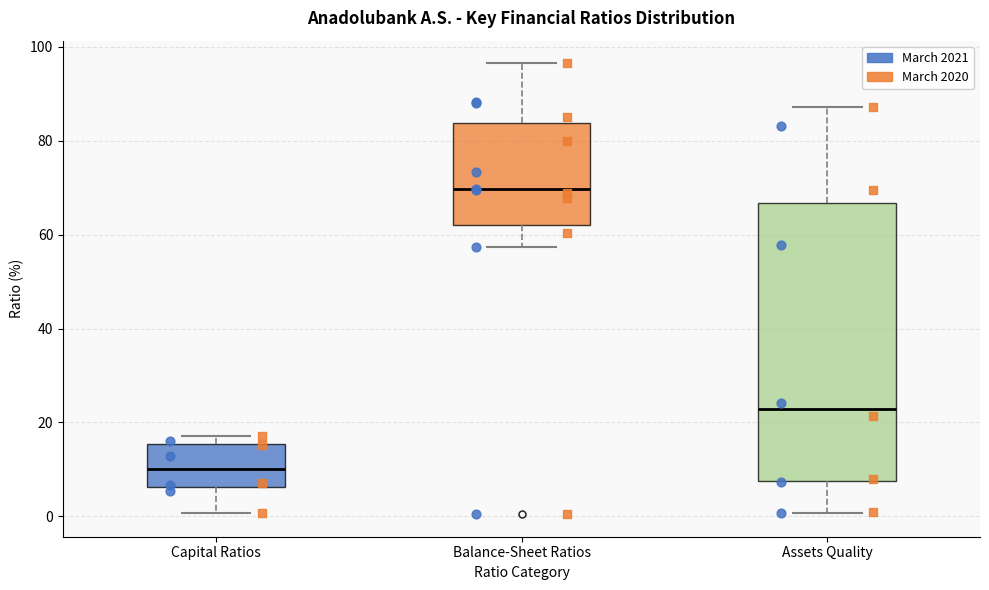

Reading left to right, read every box against the y-axis: the position of its median line, the range the box covers, and the ends of its whiskers. The values are not printed on the chart, so give them approximately, as read against the axis.

Capital Ratios: median 10, box 6 to 16, whiskers 0 to 18
Balance-Sheet Ratios: median 70, box 62 to 84, whiskers 58 to 96
Assets Quality: median 22, box 8 to 66, whiskers 0 to 88